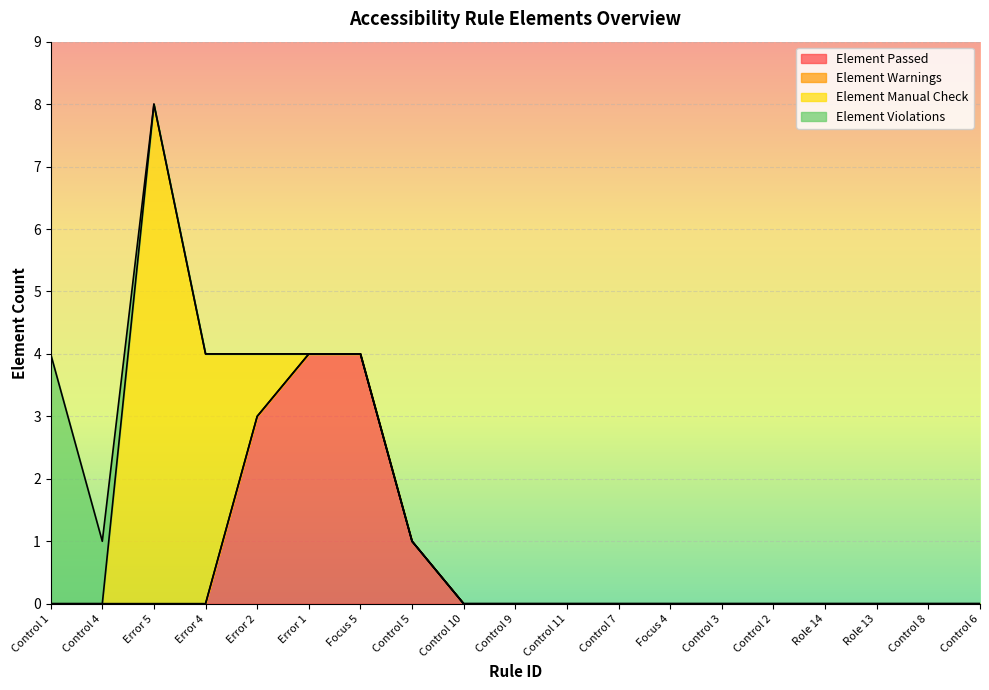

True or false: Element Passed and Element Manual Check cross at least once.

True